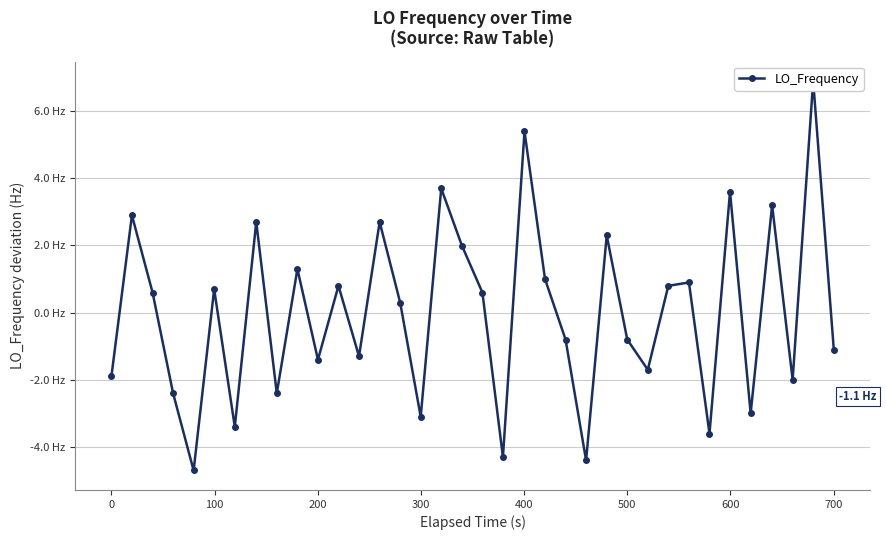

True or false: the data shows 1.0 at 18.

False